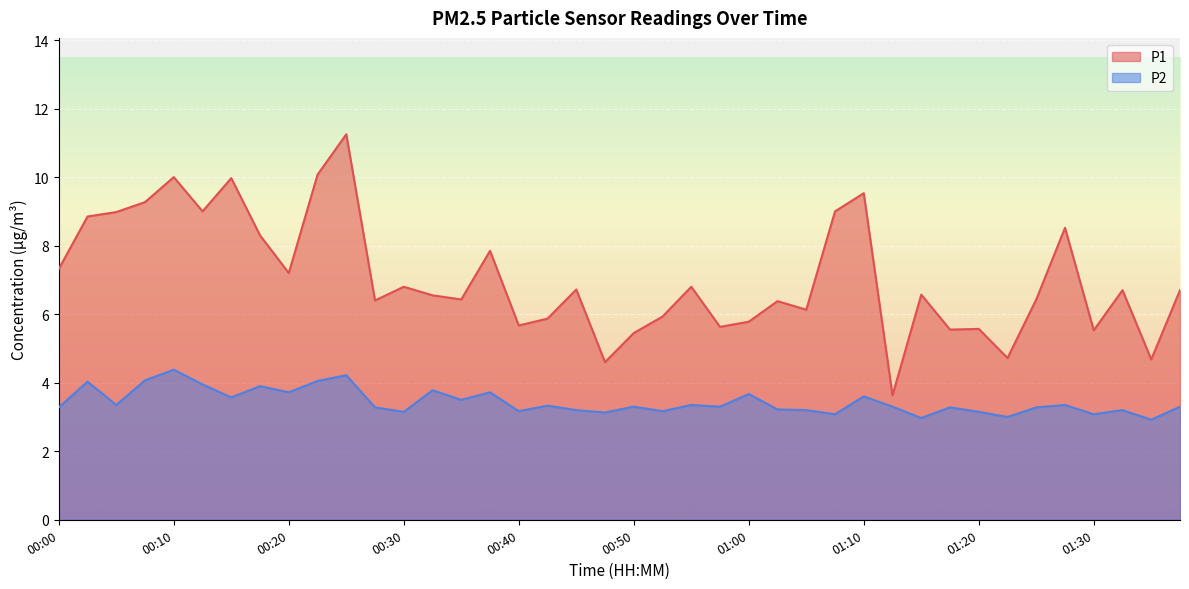

What is the label of the 18th point from the right?

00:55